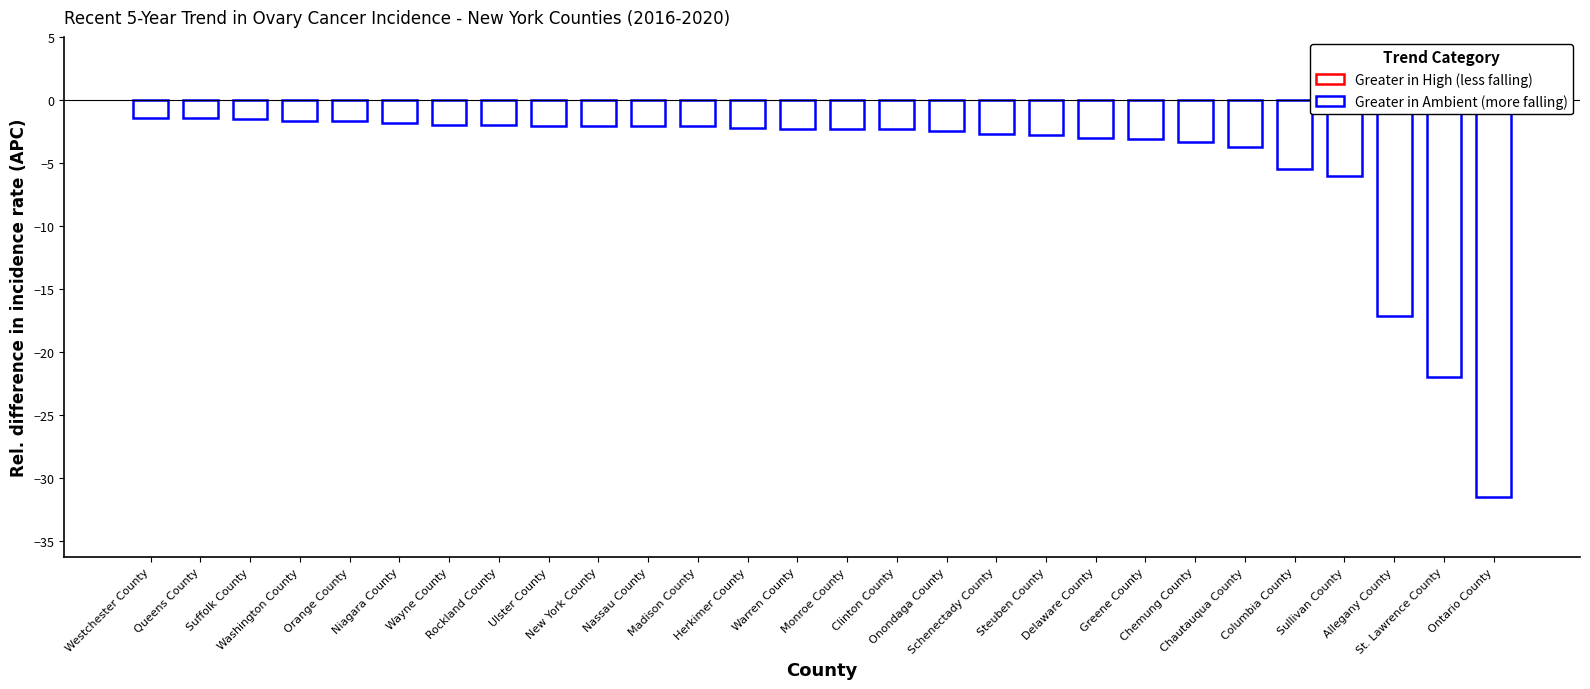

At which category does the chart reach its minimum across all series?

Ontario County